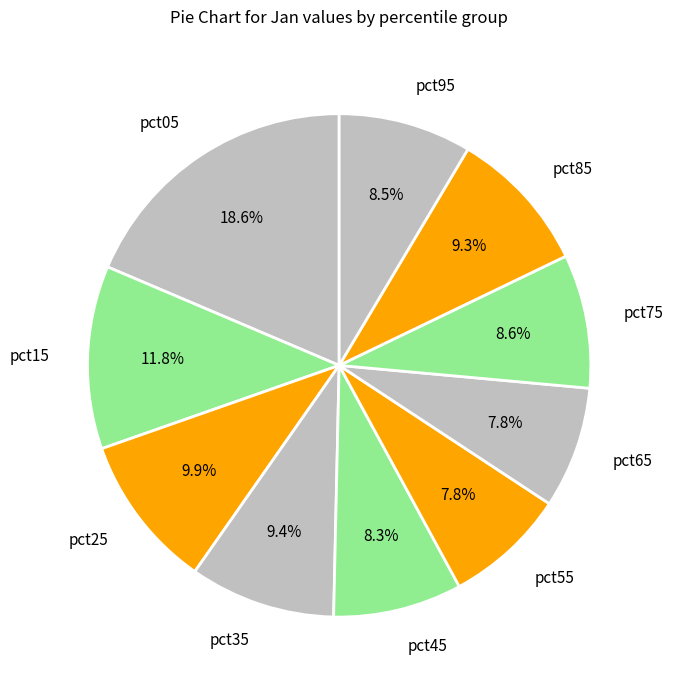

How many segments does this pie chart have?

10